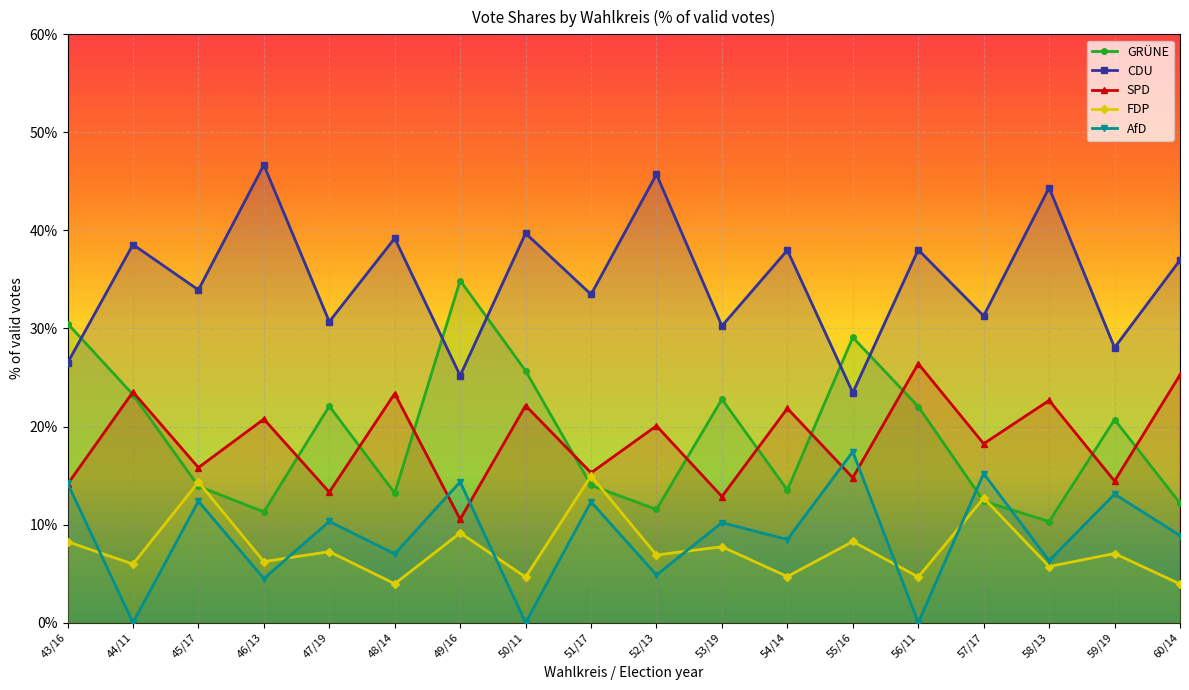

Between 52/13 and 58/13, which is larger?

52/13